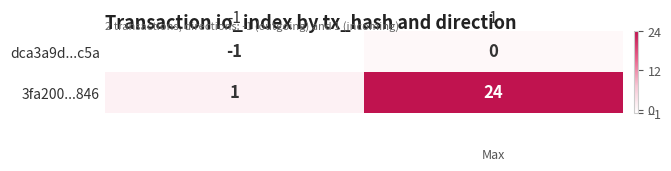

Which category has the lowest value across all series?

-1